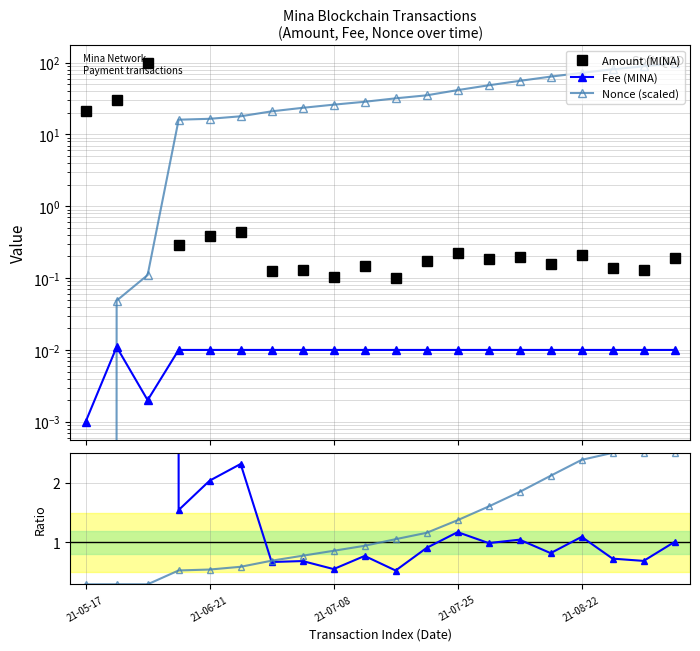

At which category does the chart reach its minimum across all series?

21-05-17